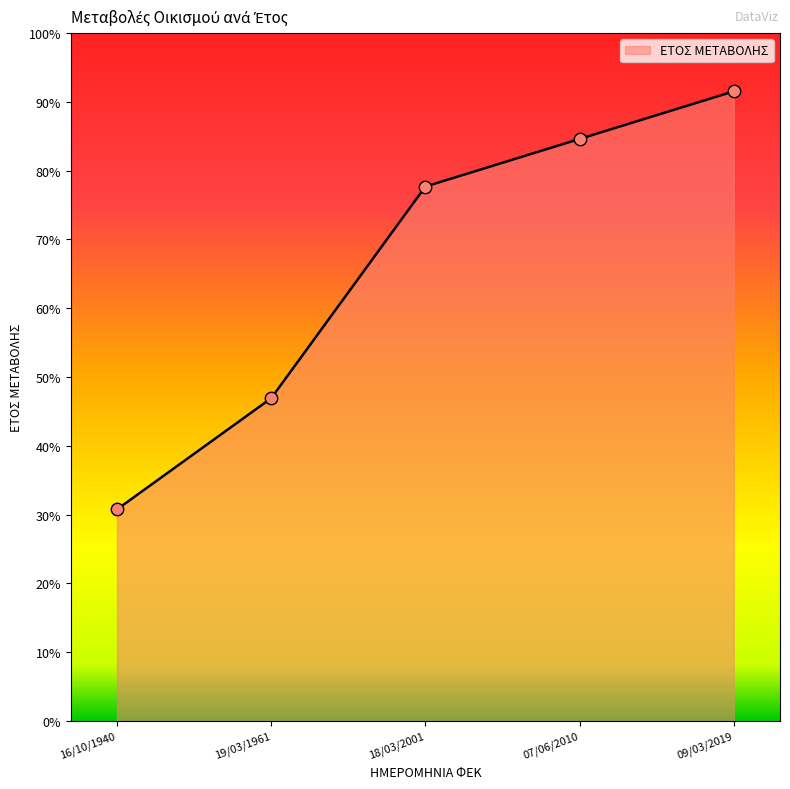

What is the change in value from 07/06/2010 to 09/03/2019?

+6.9